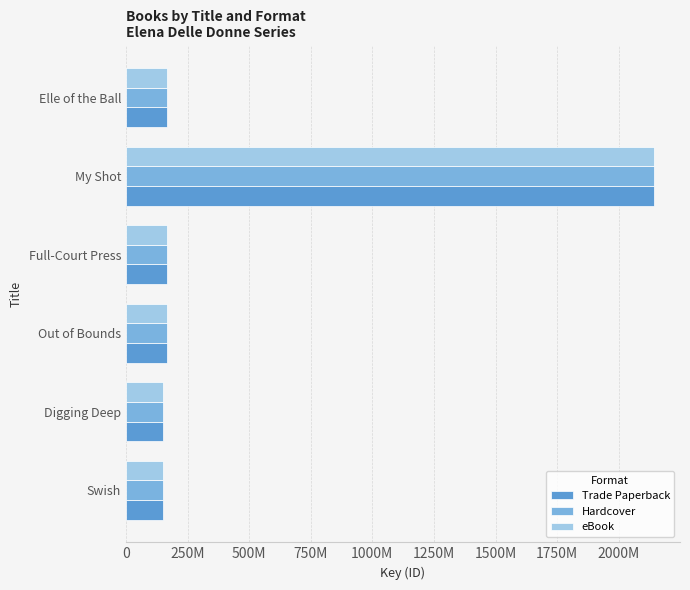

What are all the series names shown in the legend?

Trade Paperback, Hardcover, eBook